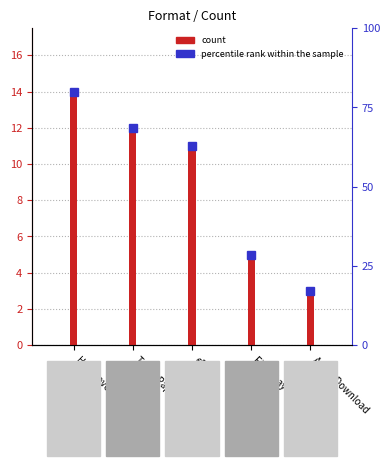

Reading left to right, transcribe all the data shown in this chart.

Hardcover=14	Trade Paperback=12	eBook=11	Fixed Layout eBook=5	Audio Download=3